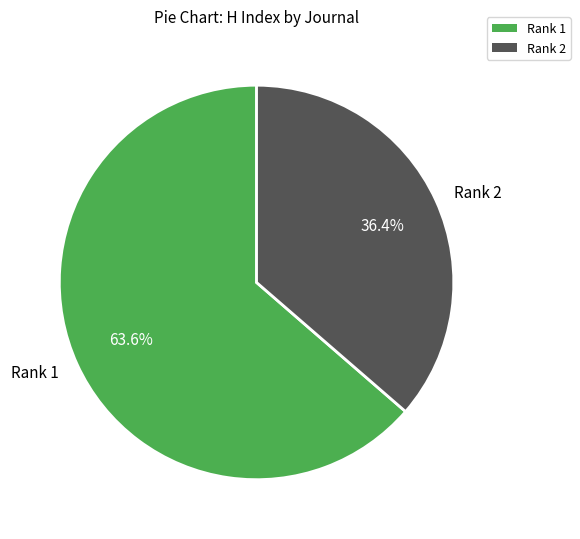

What is the majority slice?

Rank 1